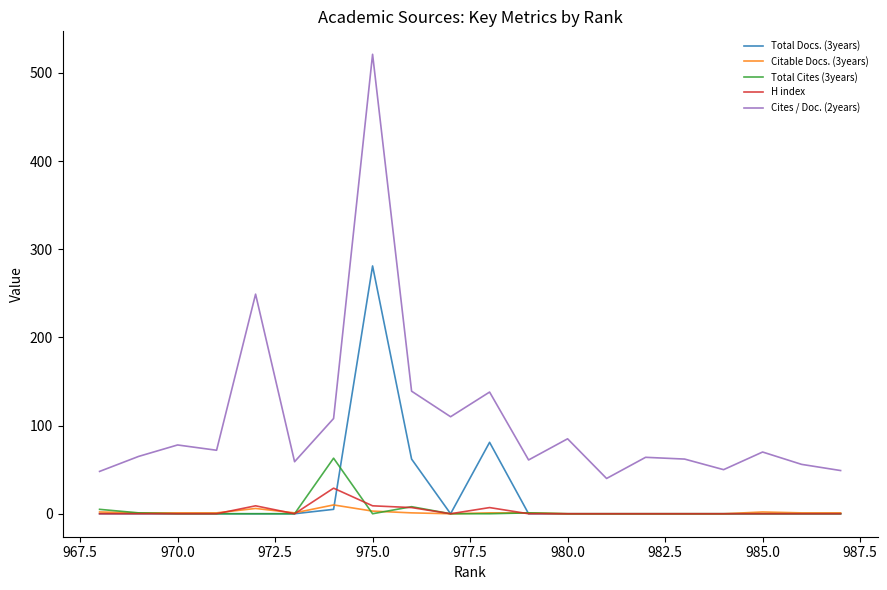

What is the difference between the maximum and minimum values in the Total Cites (3years) series?

63